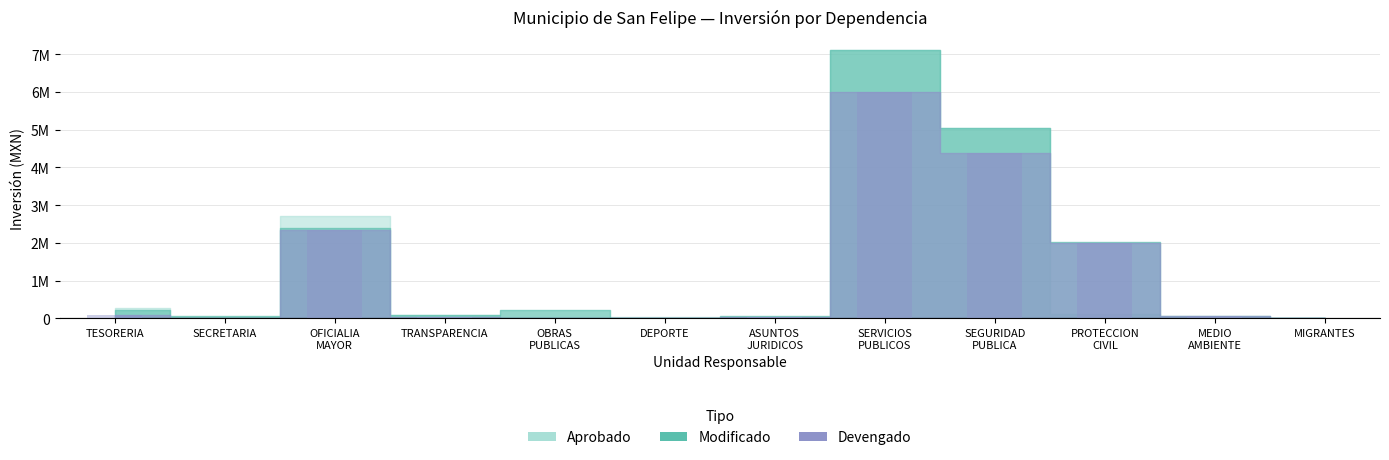

Count the number of categories in the chart.

12